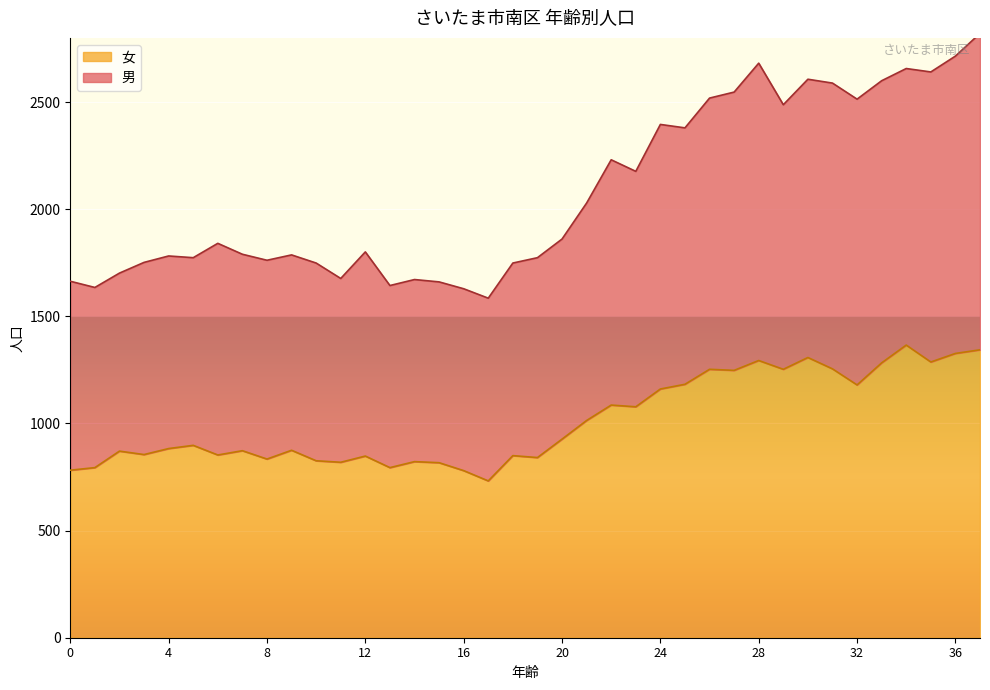

Reading left to right, extract all data points from this chart.

男: 0=1664	1=1635	2=1702	3=1752	4=1782	5=1774	6=1841	7=1790	8=1762	9=1787	10=1749	11=1677	12=1801	13=1644	14=1672	15=1661	16=1629	17=1585	18=1749	19=1774	20=1861	21=2029	22=2231	23=2177	24=2396	25=2380	26=2519	27=2547	28=2682	29=2488	30=2607	31=2589	32=2514	33=2600	34=2657	35=2641	36=2715	37=2821
女: 0=782	1=794	2=871	3=855	4=883	5=898	6=853	7=873	8=834	9=875	10=826	11=819	12=848	13=794	14=822	15=817	16=780	17=732	18=850	19=841	20=927	21=1014	22=1086	23=1078	24=1161	25=1183	26=1253	27=1248	28=1294	29=1253	30=1308	31=1255	32=1180	33=1283	34=1366	35=1287	36=1327	37=1344